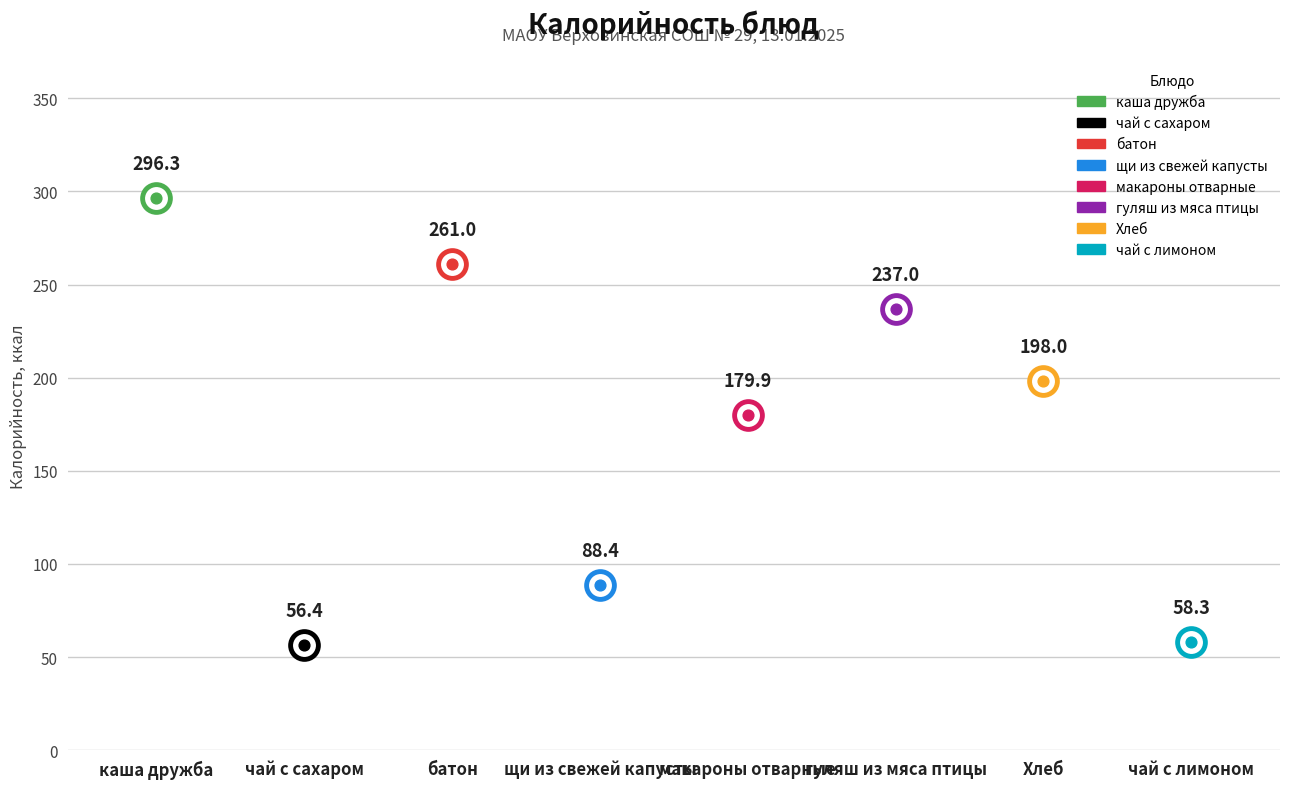

Which has a higher value, гуляш из мяса птицы or щи из свежей капусты?

гуляш из мяса птицы